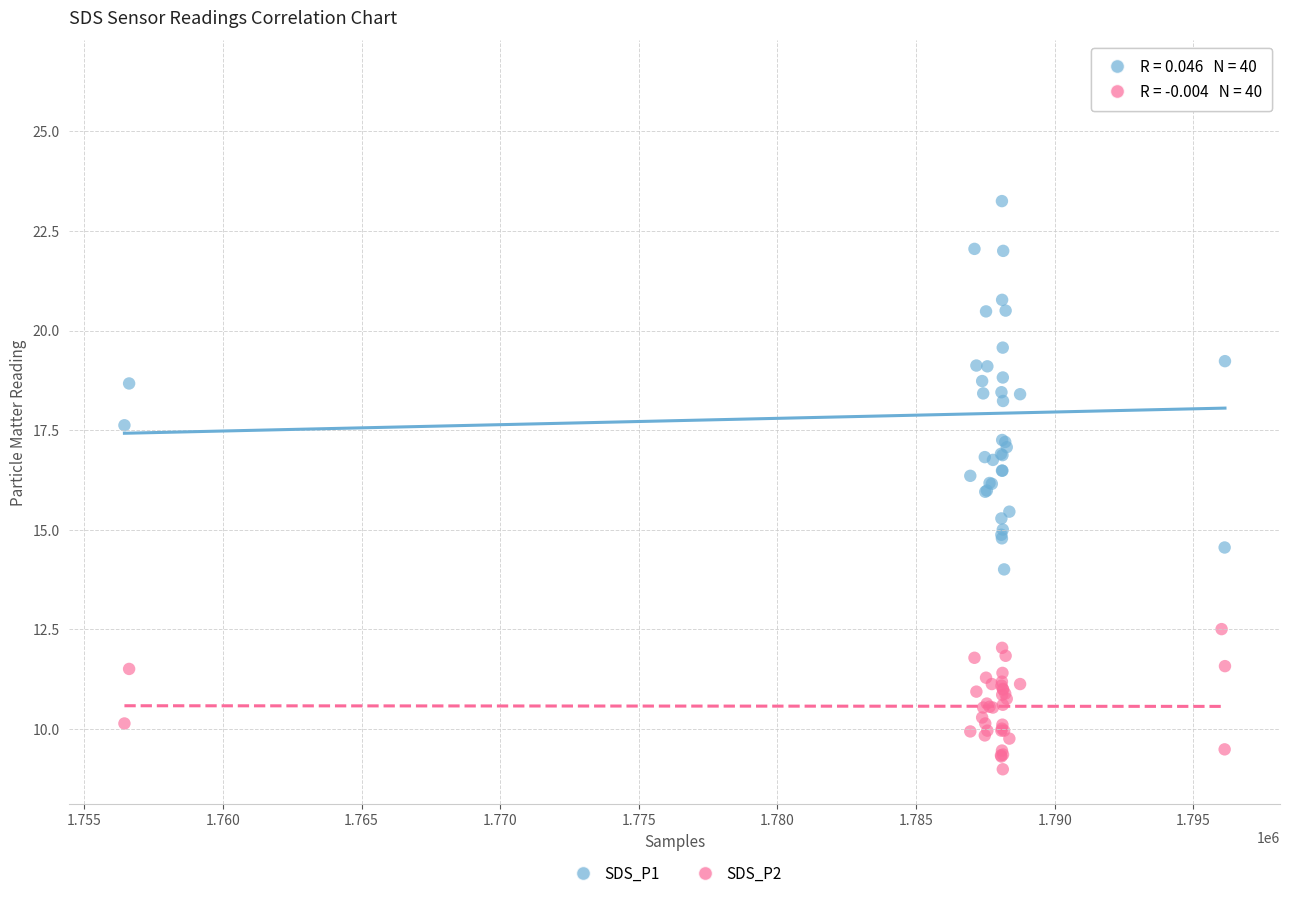

Which series contains the lowest Y value?

SDS_P2